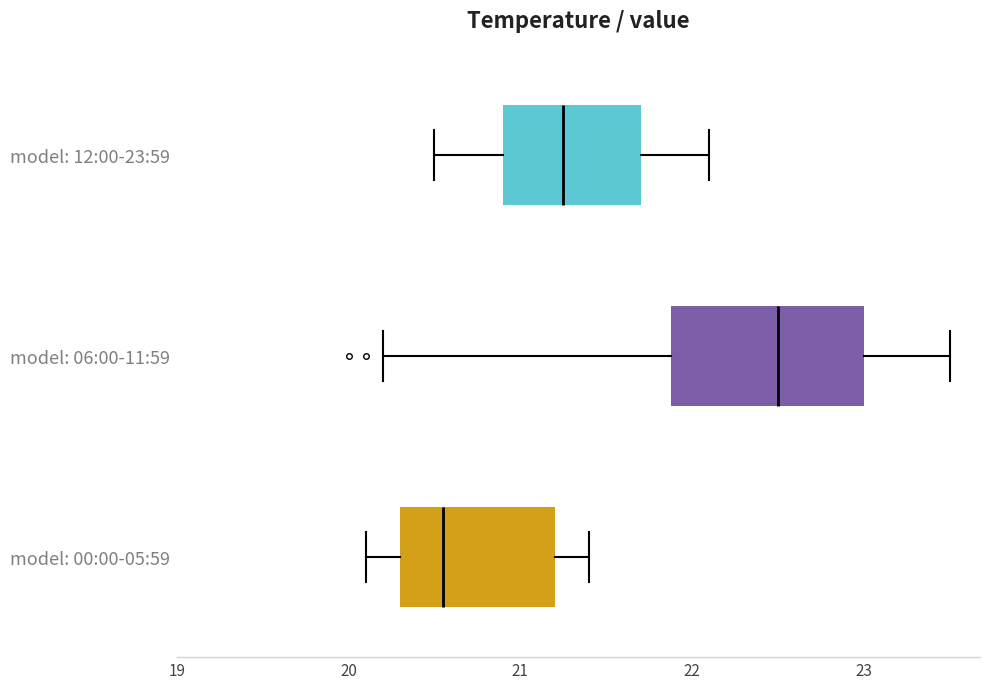

Which box has the furthest to the left median line?

model: 00:00-05:59